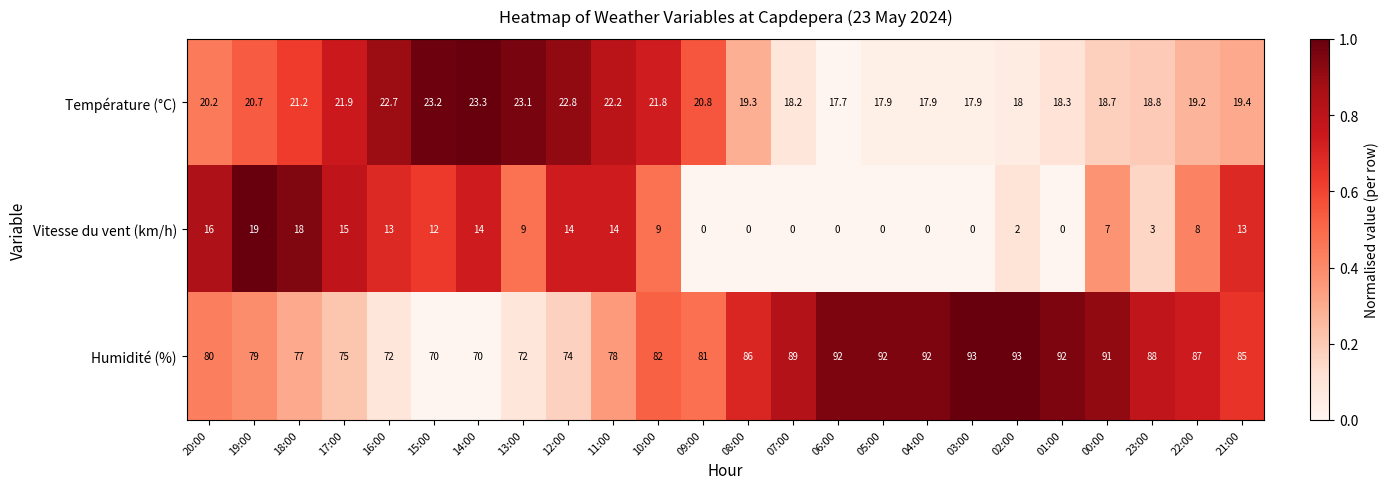

What is the greatest value displayed?

93.0